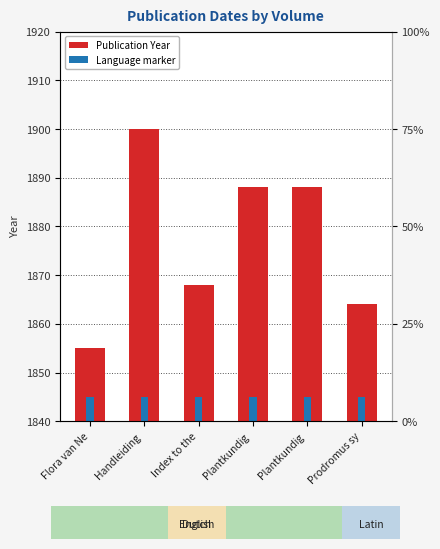

How many bars are there in total?

6